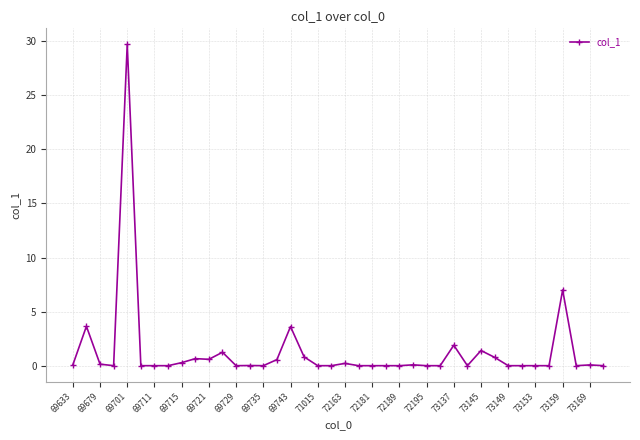

What is the average value?

1.3